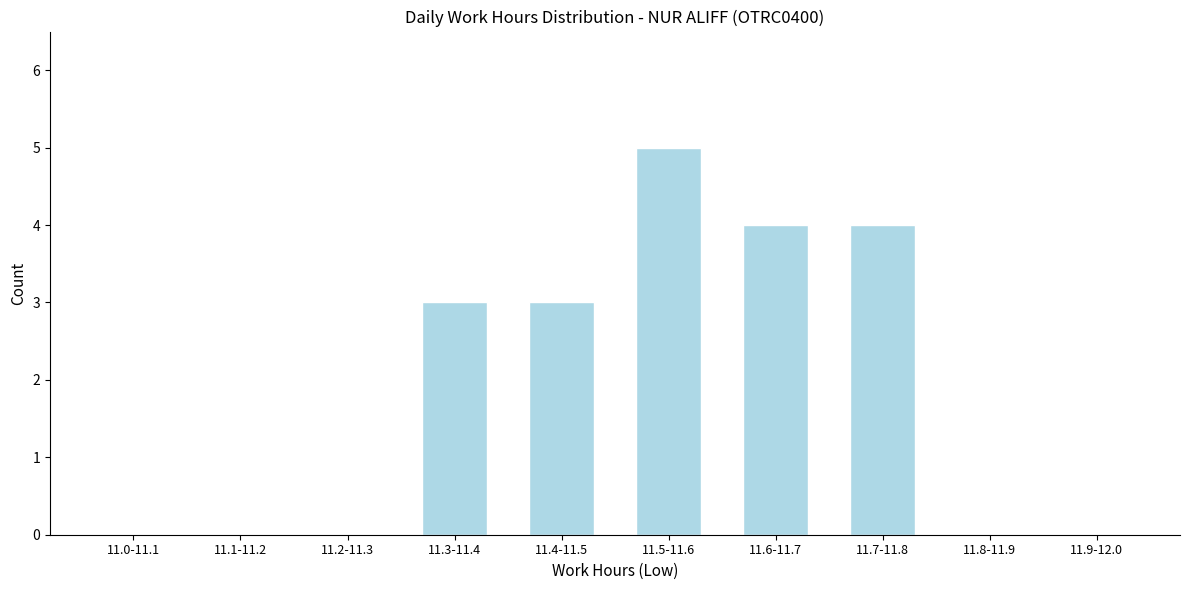

Reading left to right, extract all data points from this chart.

11.0-11.1=0	11.1-11.2=0	11.2-11.3=0	11.3-11.4=3	11.4-11.5=3	11.5-11.6=5	11.6-11.7=4	11.7-11.8=4	11.8-11.9=0	11.9-12.0=0